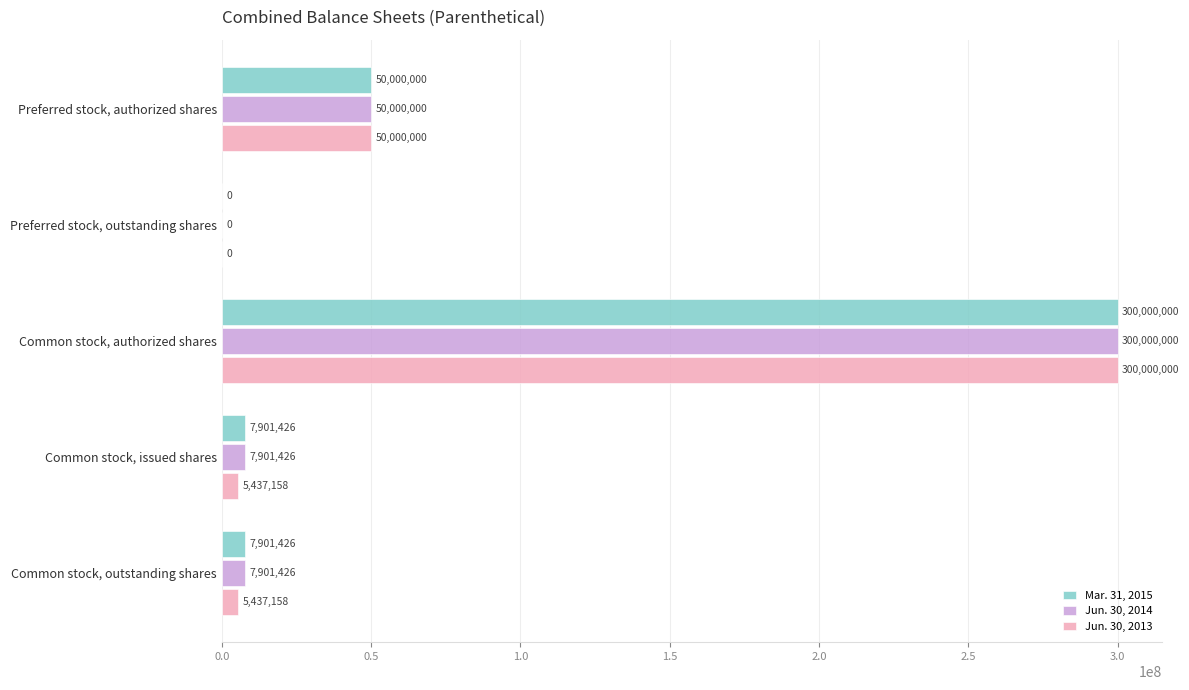

At which label is Jun. 30, 2013 closest to 150000000?

Preferred stock, authorized shares